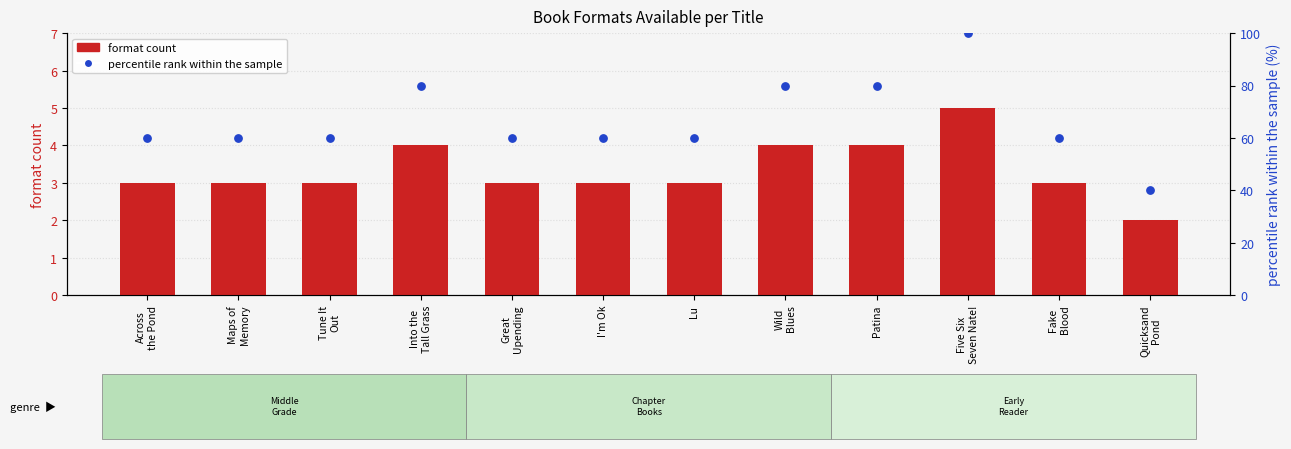

Which series contains the highest Y value?

percentile rank within the sample